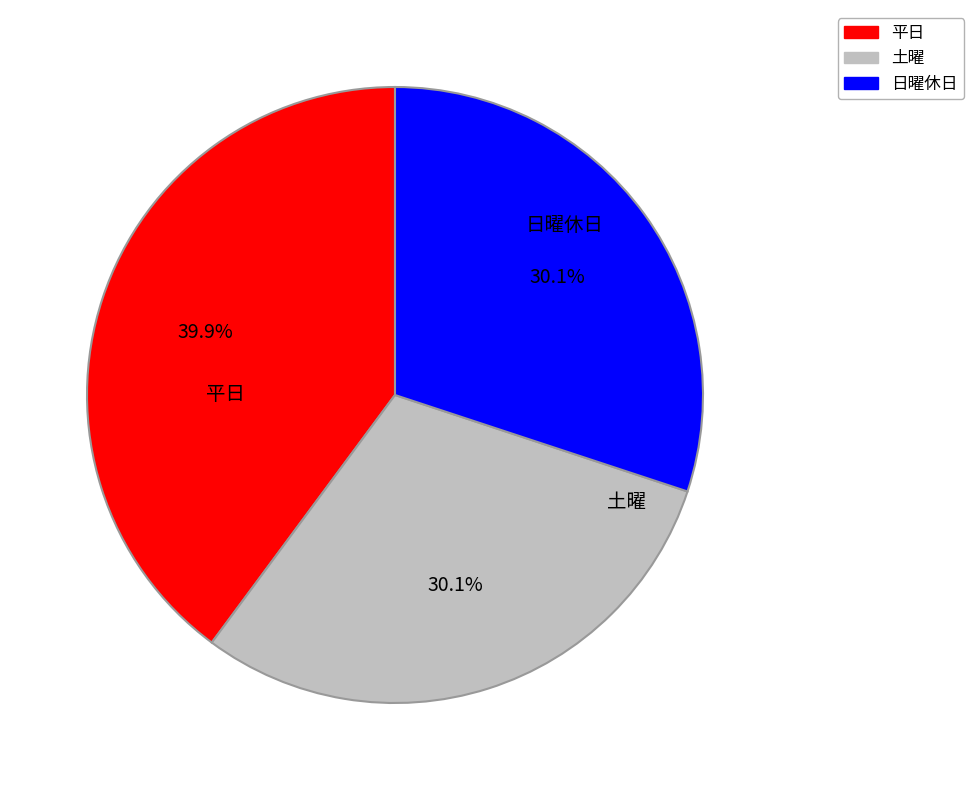

Is there a majority slice in this chart?

No